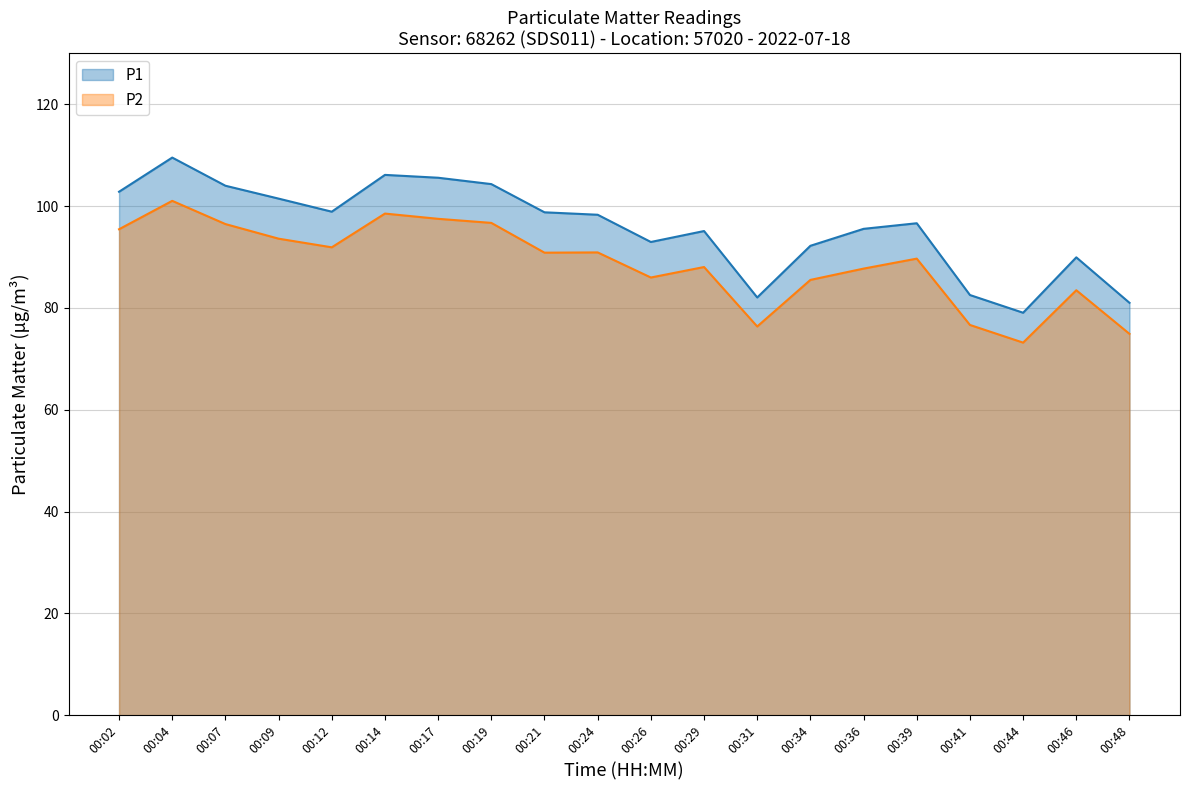

What is the difference between the highest and lowest values at 00:36?

7.8